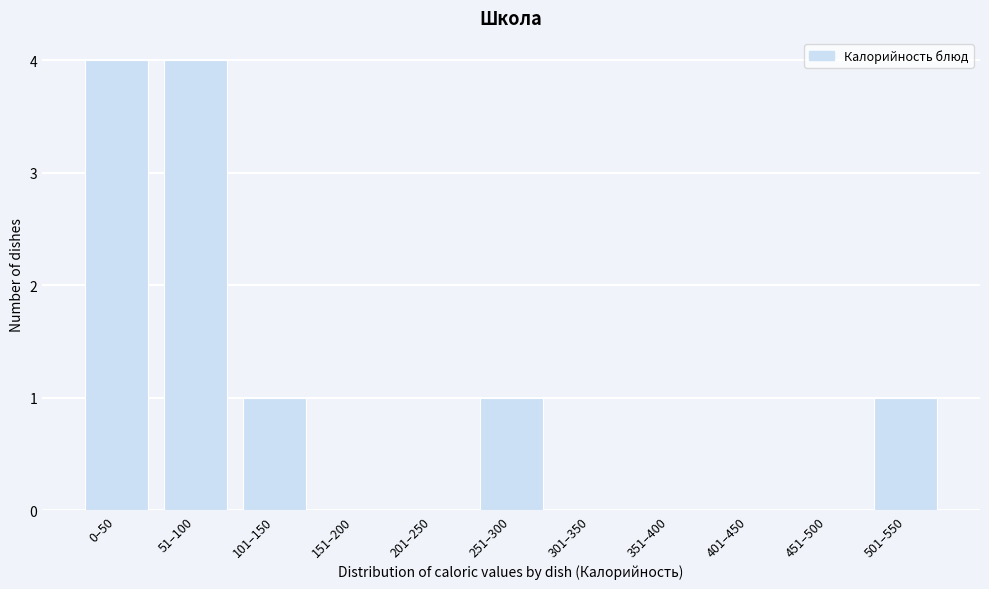

Reading left to right, transcribe all the data shown in this chart.

0–50=4	51–100=4	101–150=1	151–200=0	201–250=0	251–300=1	301–350=0	351–400=0	401–450=0	451–500=0	501–550=1